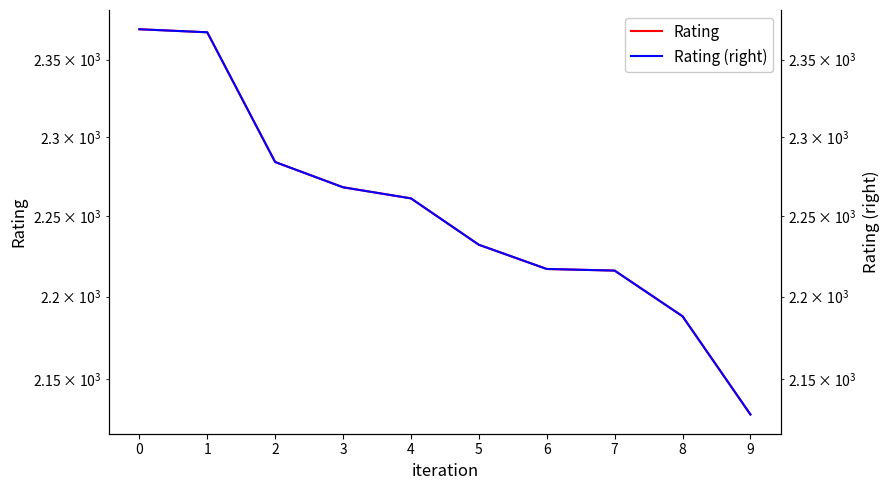

Rank the series by their maximum value, from highest to lowest.

Rating, Rating (right)